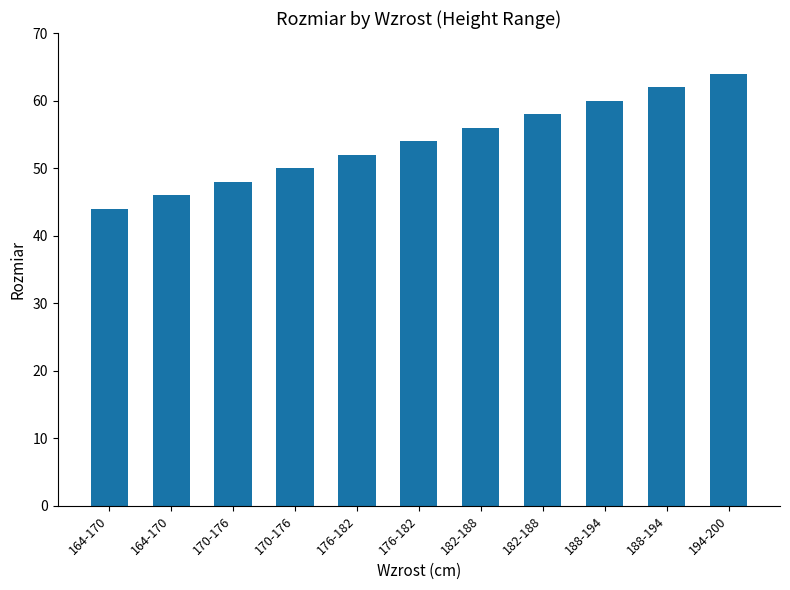

Reading left to right, transcribe all the data shown in this chart.

44	46	48	50	52	54	56	58	60	62	64